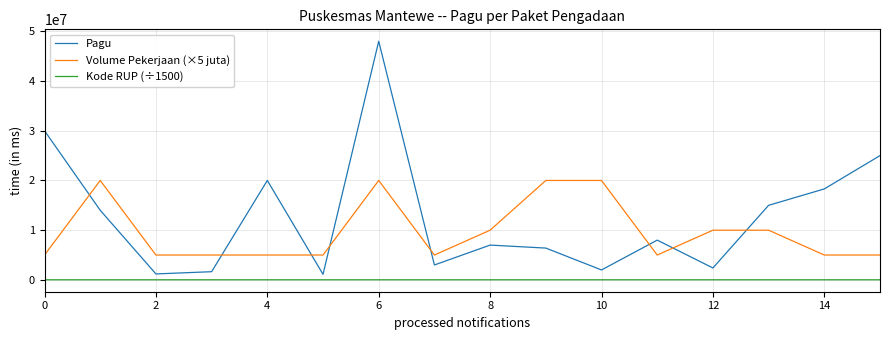

Which series has the widest spread of values?

Pagu